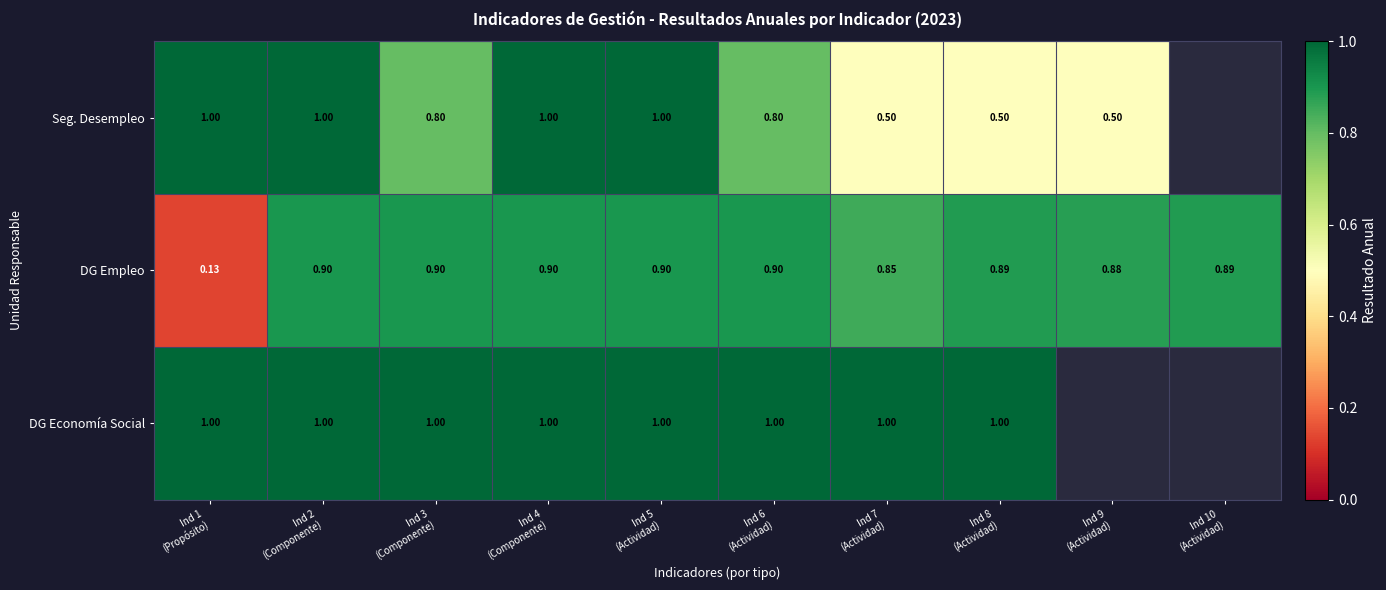

Which series changed the most between Ind 2
(Componente) and Ind 7
(Actividad)?

Seg. Desempleo